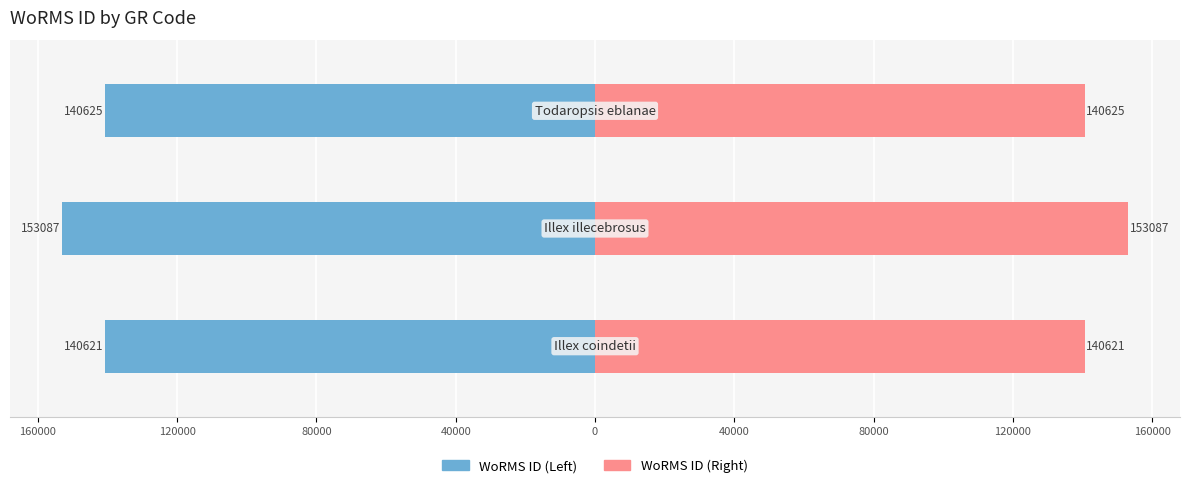

What is the value of the WoRMS ID (Left) bar at the 1st from the left?

-140621